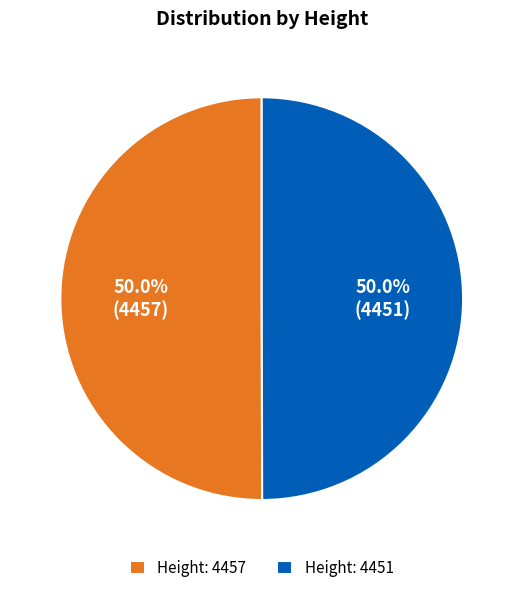

What is the ratio of the value at Height: 4457 to the value at Height: 4451?

1.0